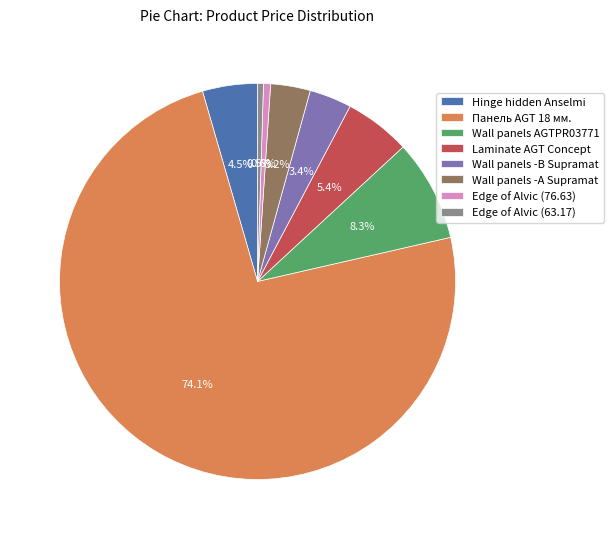

What is the majority slice?

Панель AGT 18 мм.